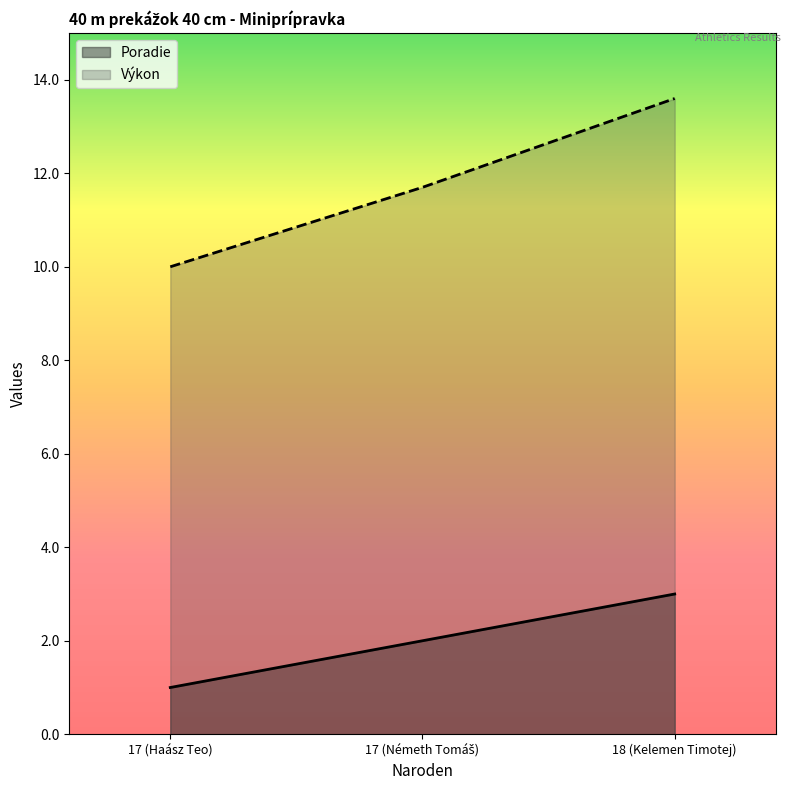

Is the value of Poradie at 17 (Haász Teo) greater than the value of Výkon at 18 (Kelemen Timotej)?

No